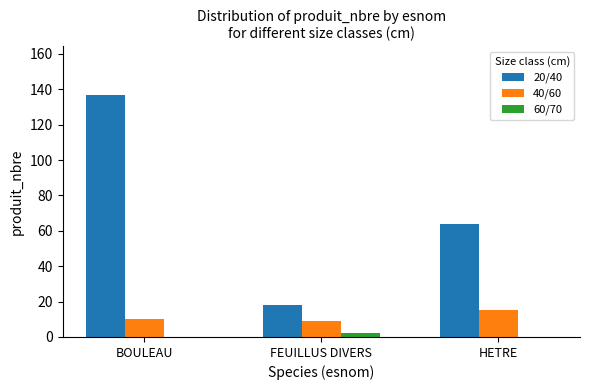

What is the total value across all series at BOULEAU?

147